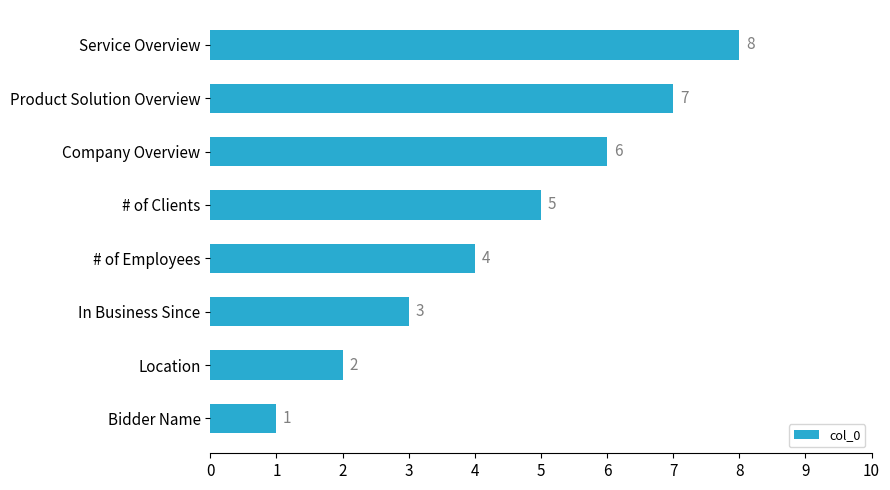

What is the difference between the maximum and second lowest values?

6